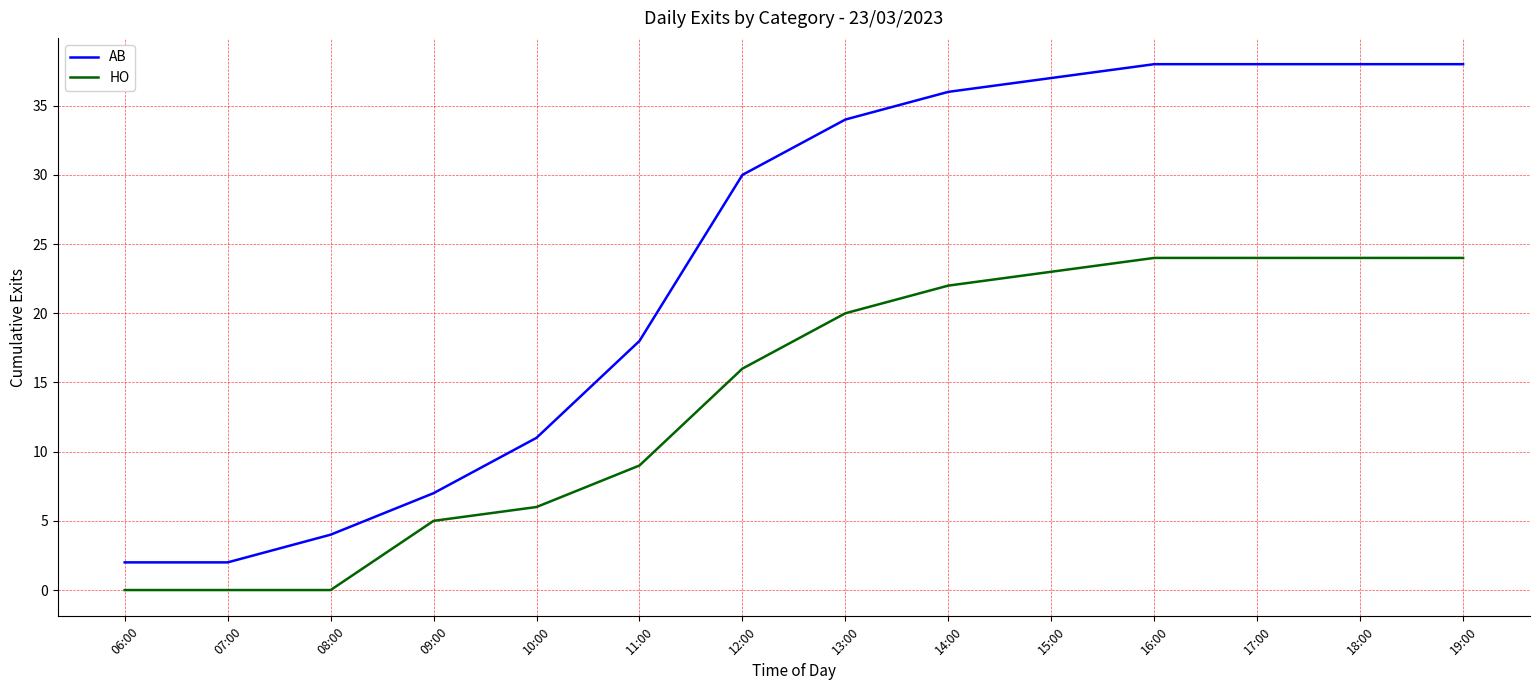

Which series has the largest total across all categories?

AB